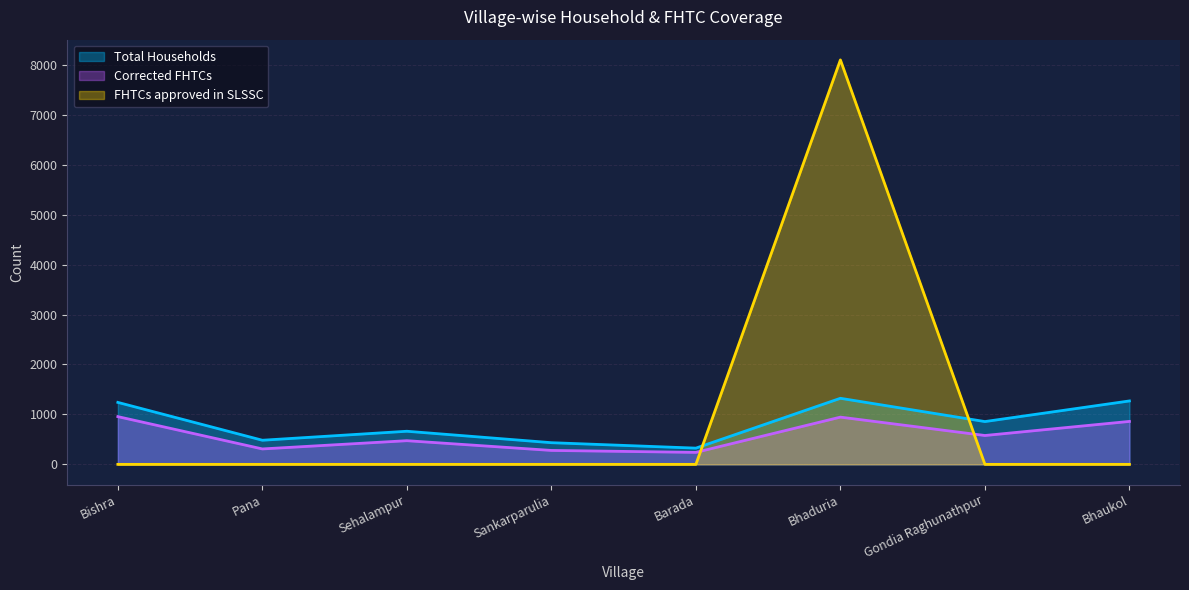

Between Sehalampur and Barada, which series saw the biggest shift?

Total Households